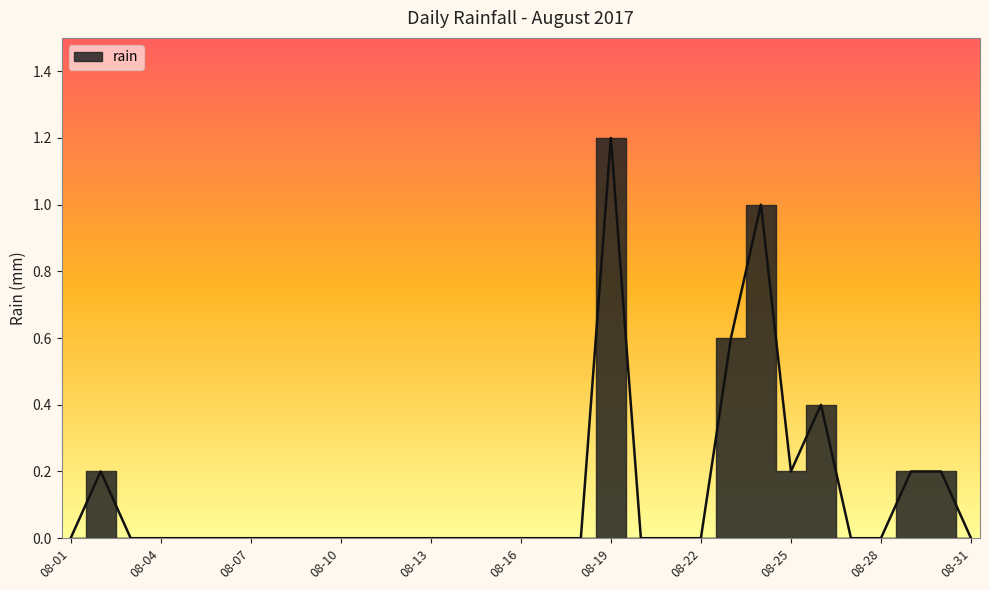

The value at 2017-08-23 is 0.9. True or false?

False